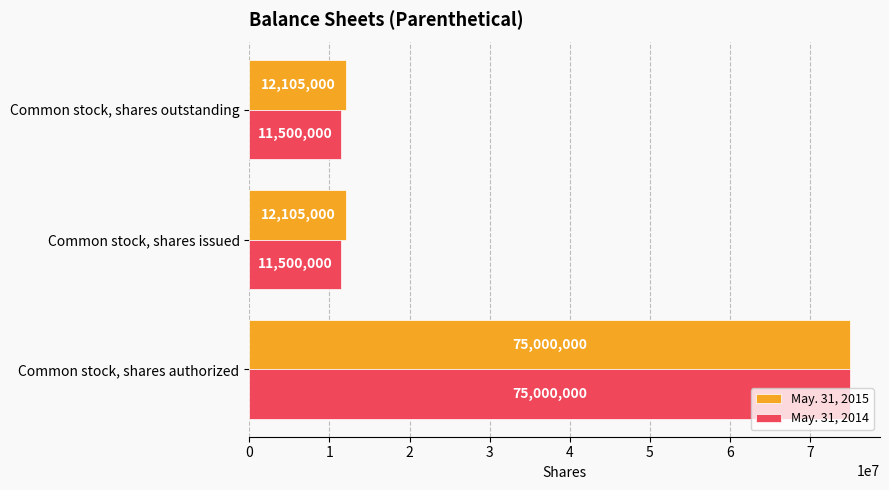

What is the difference between the highest and lowest values at Common stock, shares outstanding?

605000